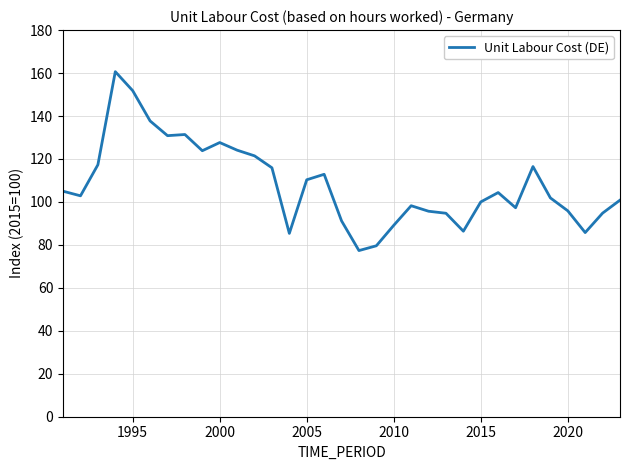

What is the greatest value displayed?

160.6